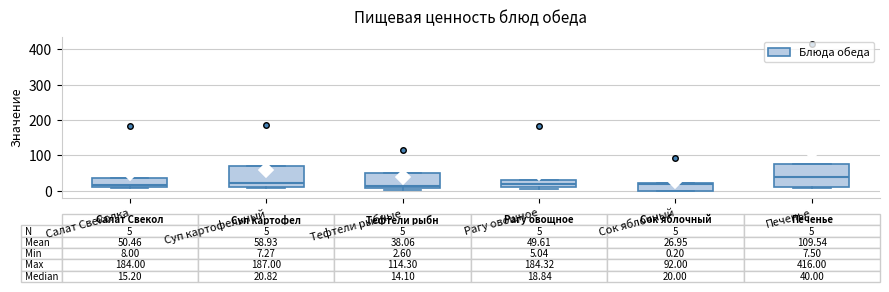

Which box has the highest median line?

Печенье